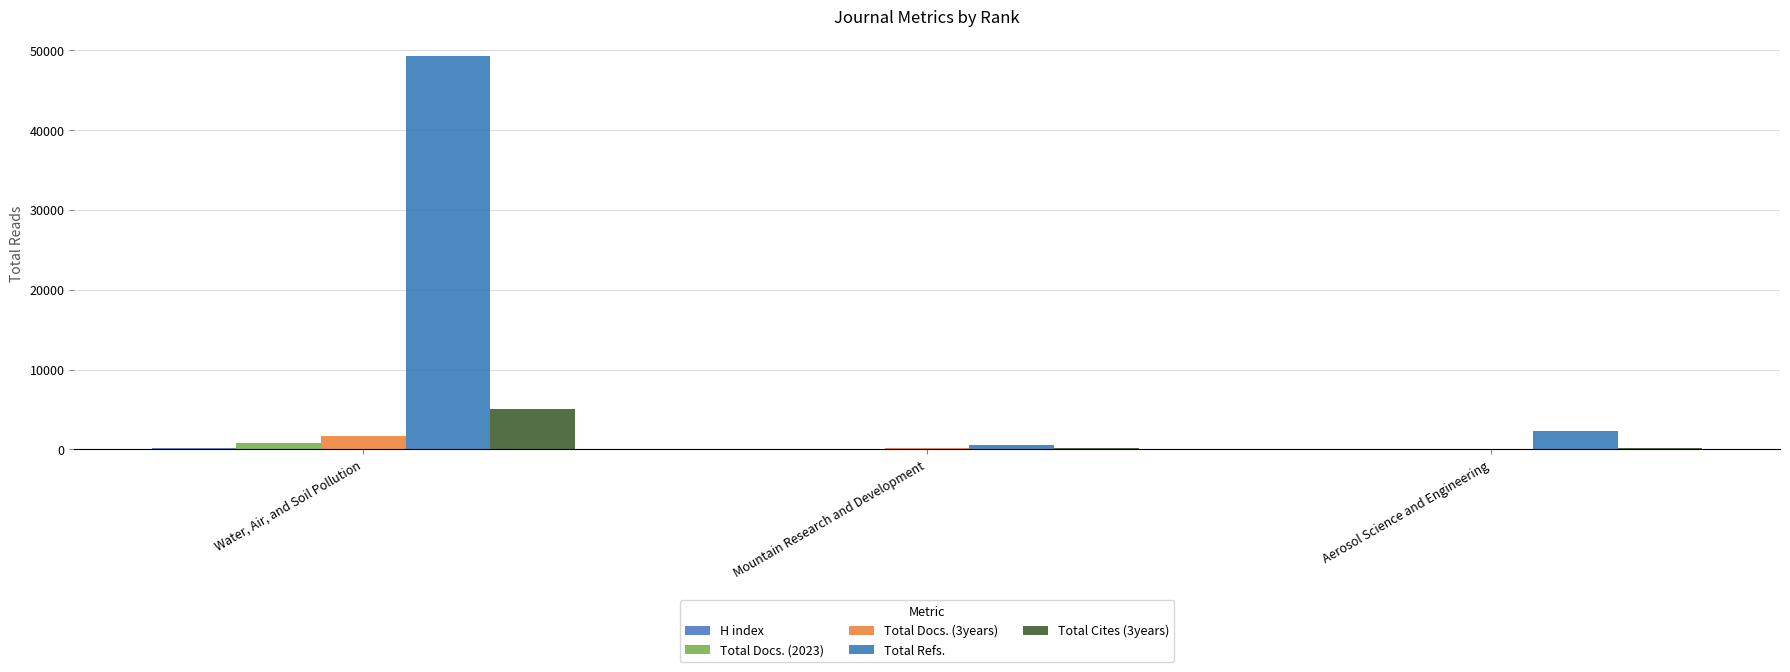

Which series has the widest spread of values?

Total Refs.